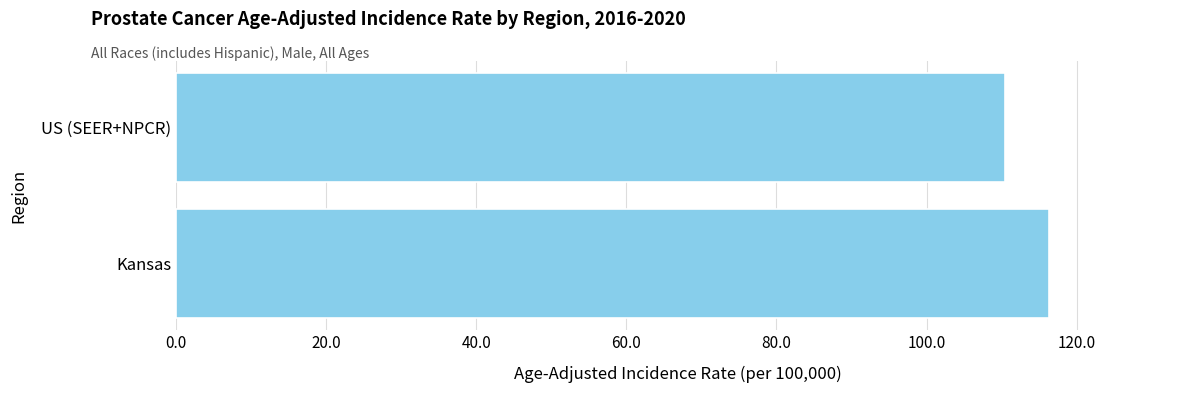

List the labels in order of value, smallest first.

US (SEER+NPCR), Kansas